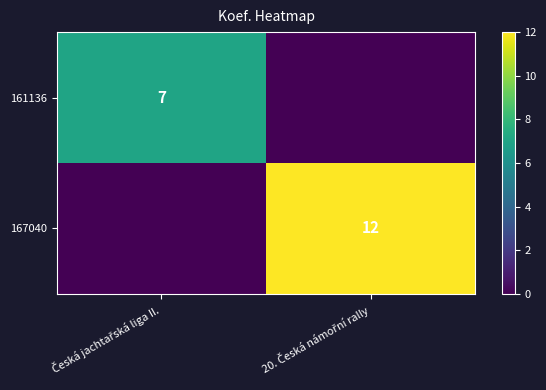

Between Česká jachtařská liga II. and 20. Česká námořní rally, which series saw the biggest shift?

167040